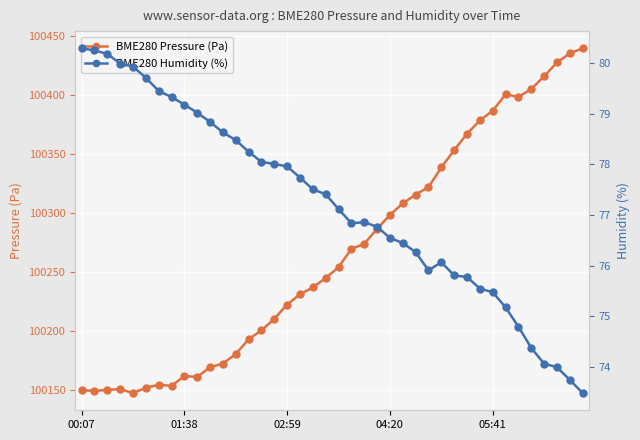

The value of BME280 Humidity (%) at 15 is 78.0. True or false?

True